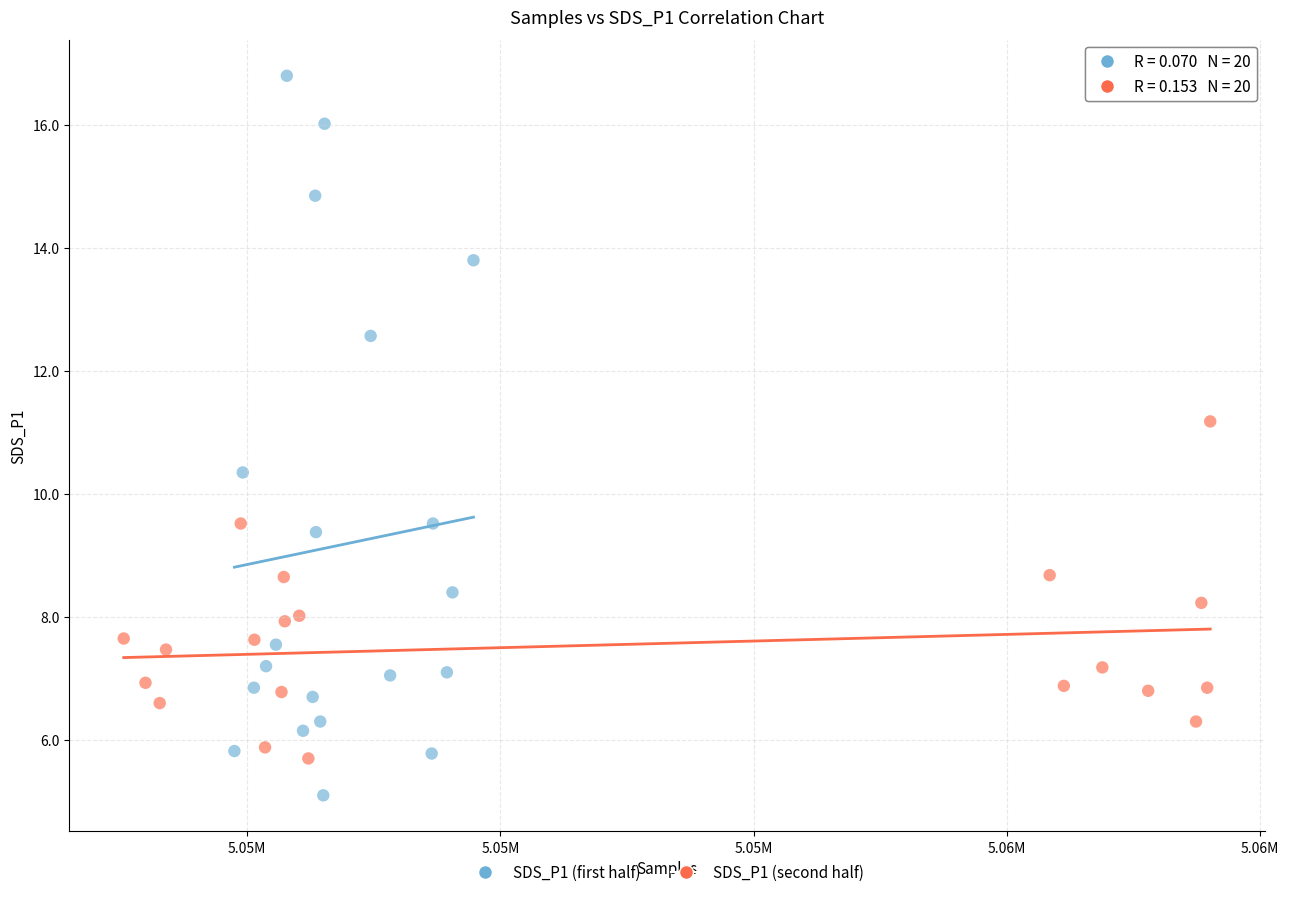

Which series reaches the minimum Y coordinate?

SDS_P1 (first half)